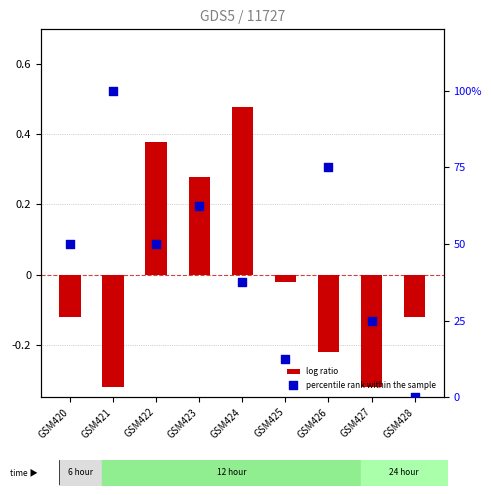

What are all the series names shown in the legend?

log ratio, percentile rank within the sample